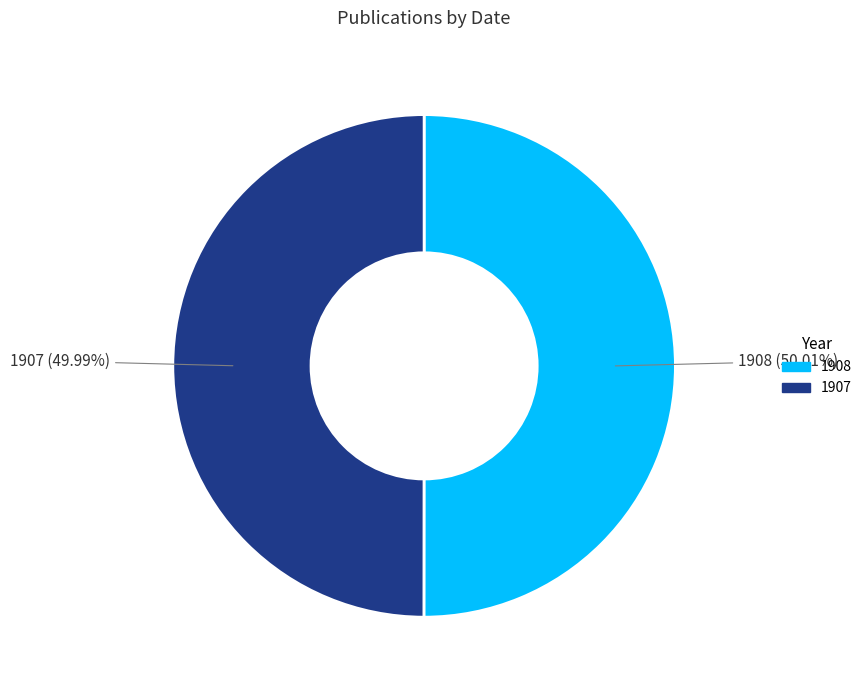

What percentage is the 1907 slice, to the nearest percent?

50%